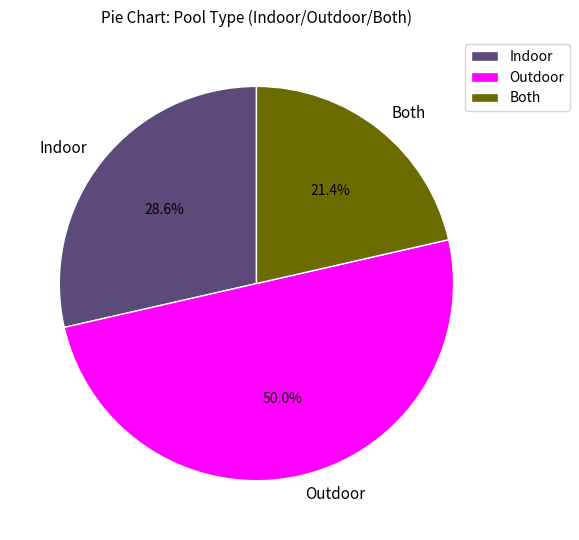

To the nearest percent, what portion does Indoor represent?

29%